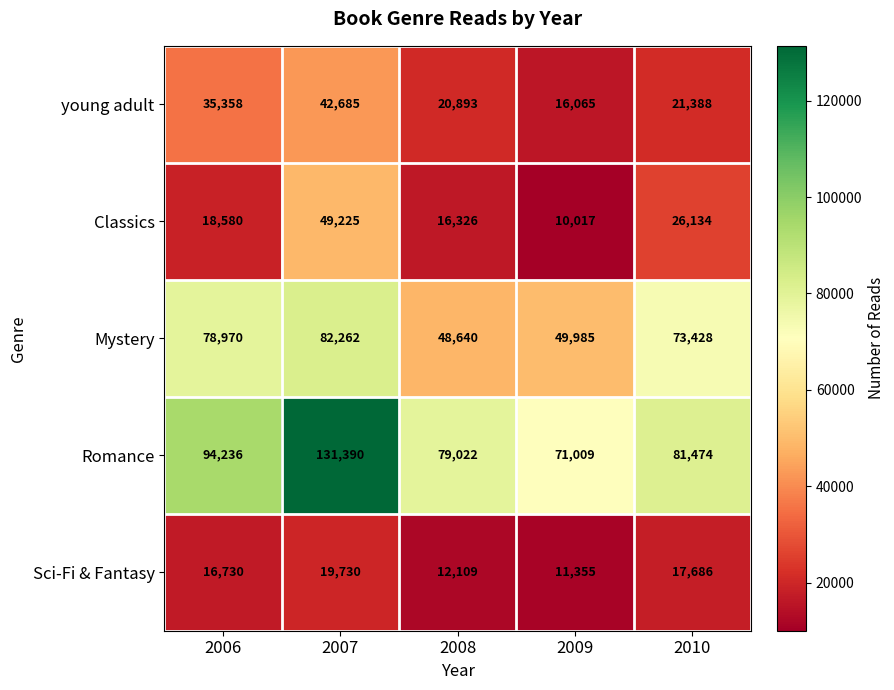

List the series in order of their peak value, lowest first.

Sci-Fi & Fantasy, young adult, Classics, Mystery, Romance